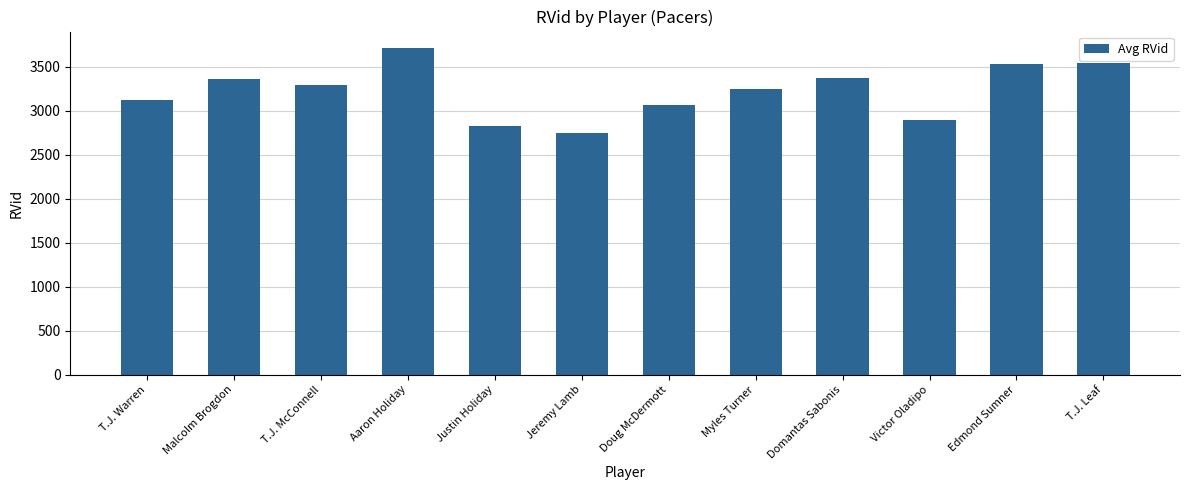

True or false: the data shows 3716 at Aaron Holiday.

True